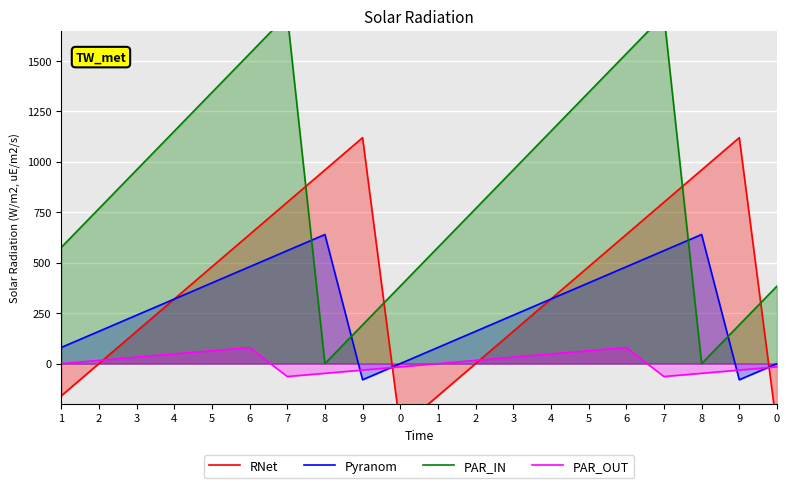

What is the difference between the maximum and second lowest values in the PAR_OUT series?

144